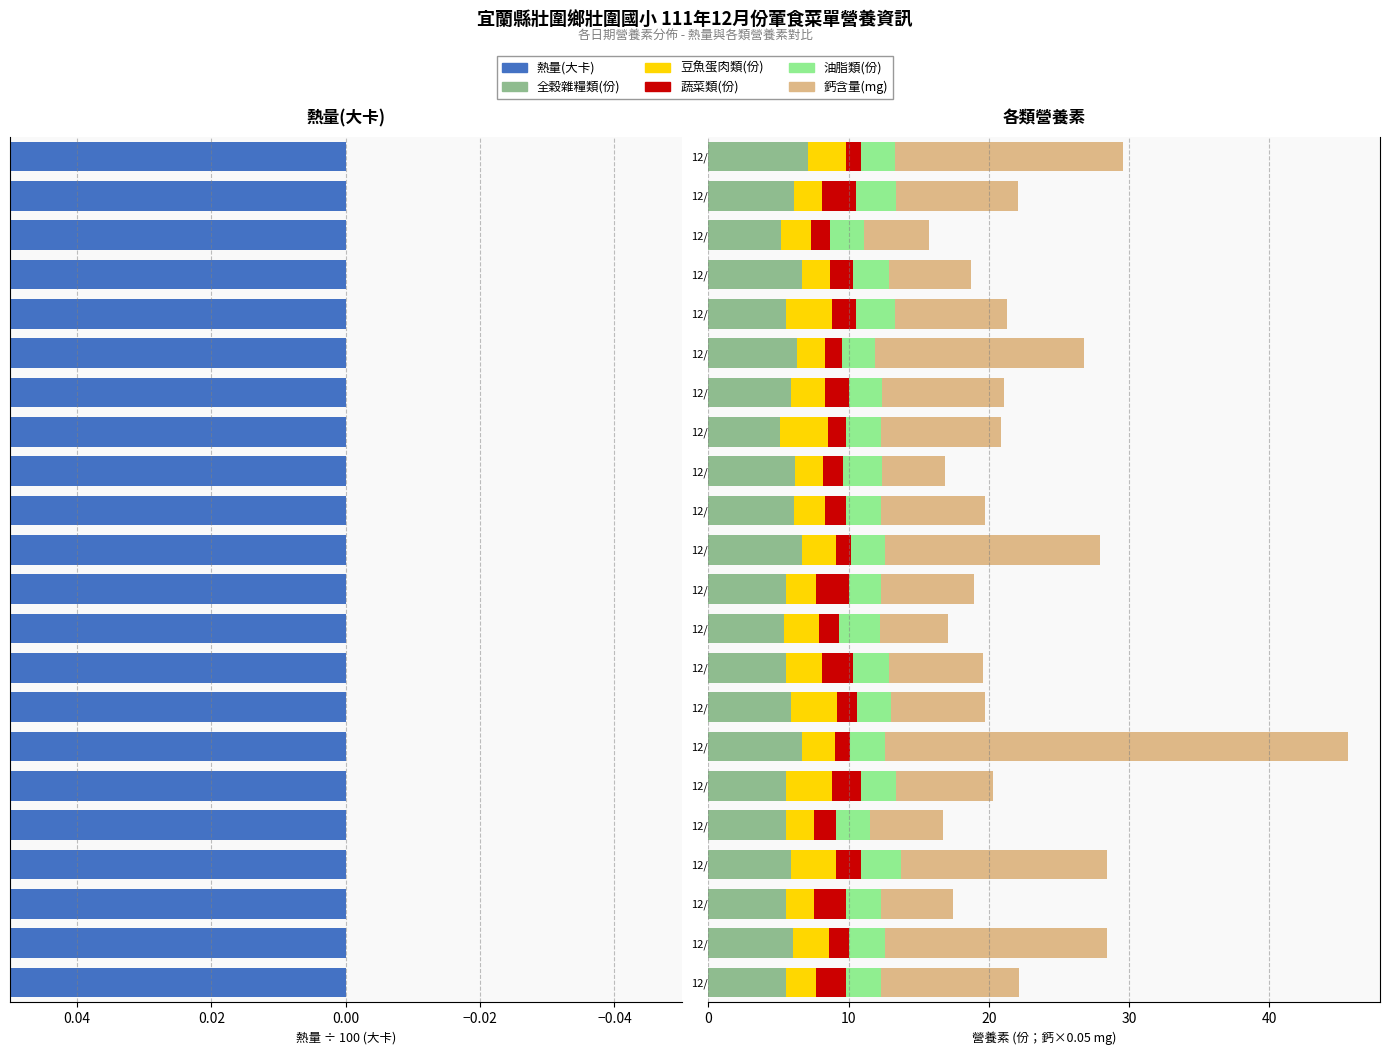

Which series has the largest total across all categories?

鈣含量(mg)